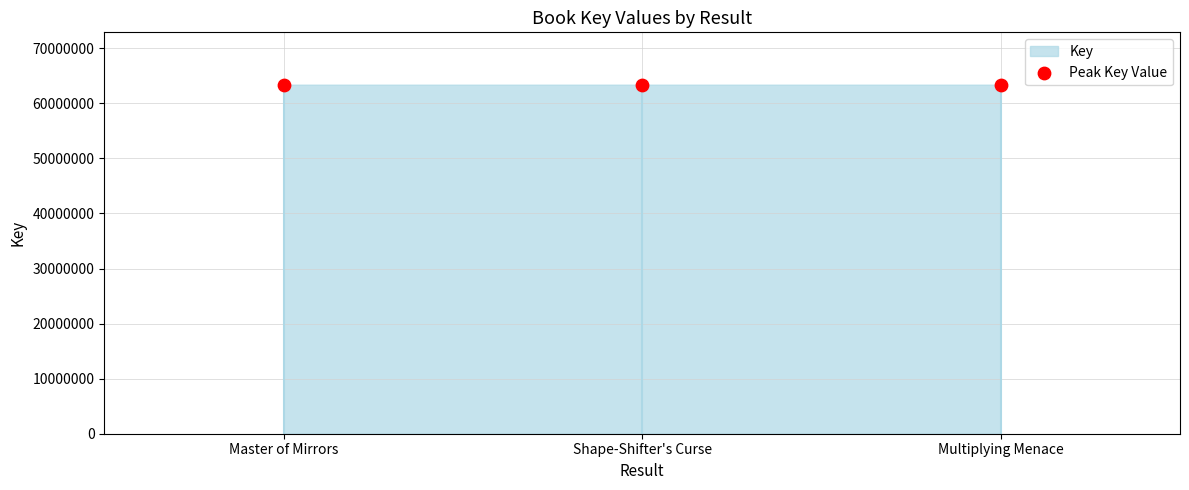

What is the average Y value?

63382847